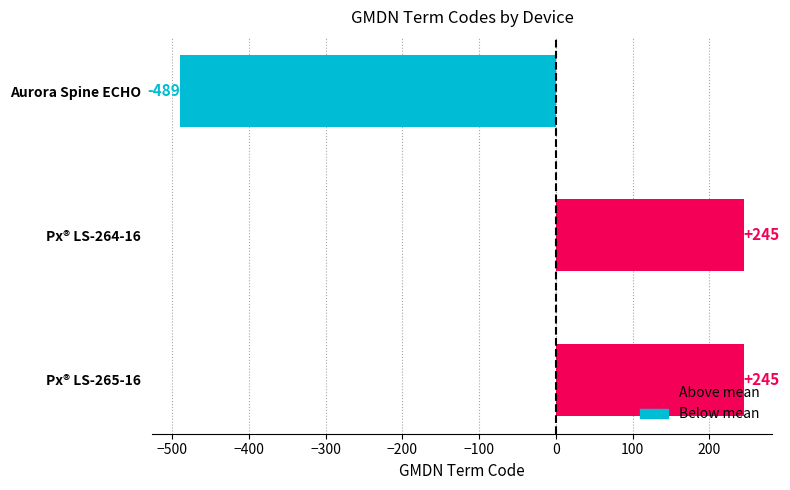

What is the maximum value shown in the chart?

244.7